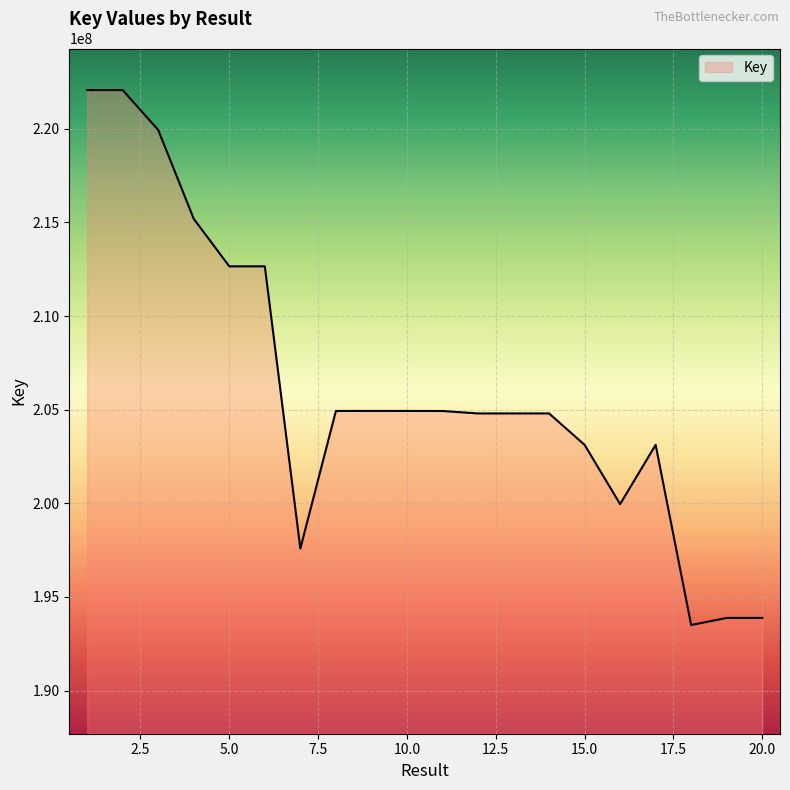

What is the difference between the maximum and minimum values?

28559569